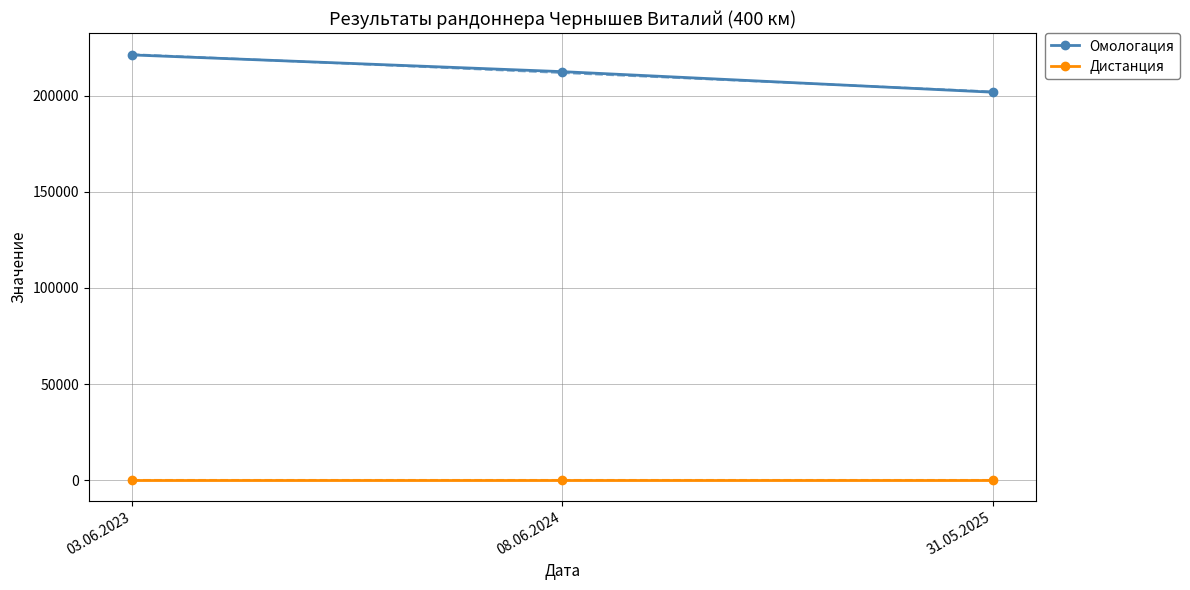

Rank the series at 31.05.2025 from highest to lowest value.

Омологация, Дистанция